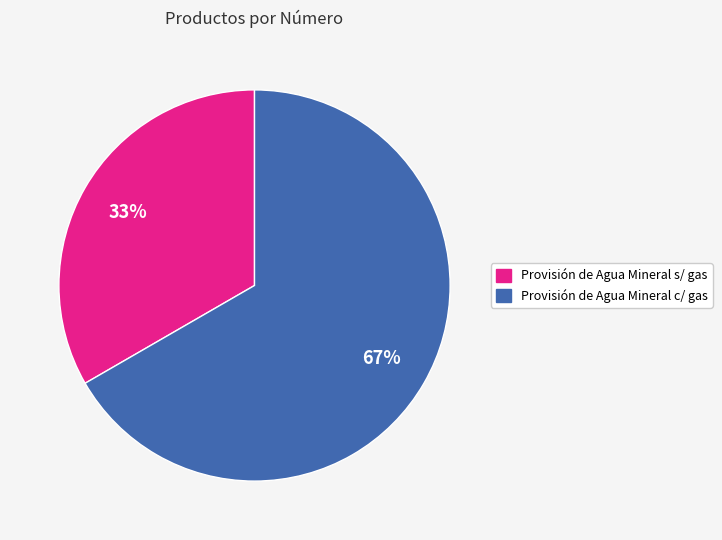

What percentage is the Provisión de Agua Mineral c/ gas slice, to the nearest percent?

67%